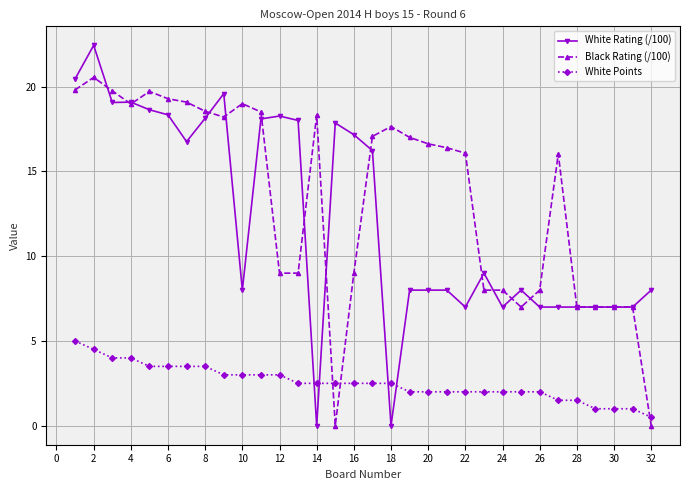

Which series has the largest total across all categories?

Black Rating (/100)